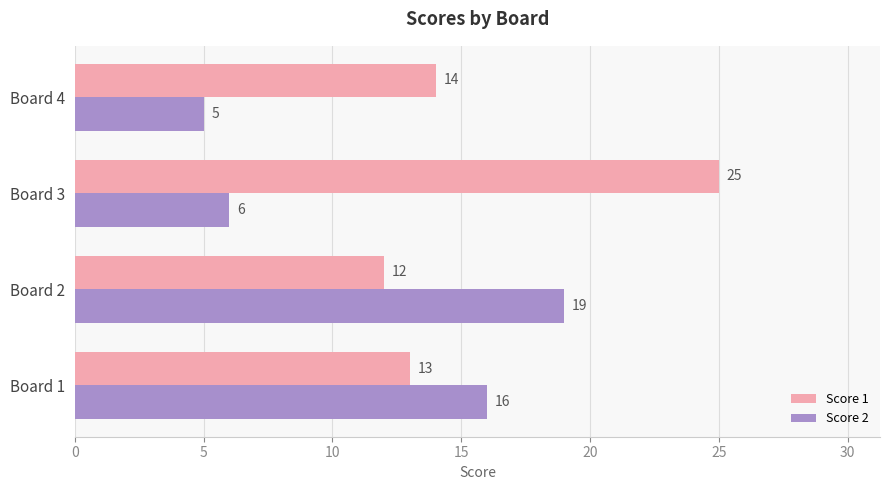

What is the approximate value of Score 1 at Board 2?

12